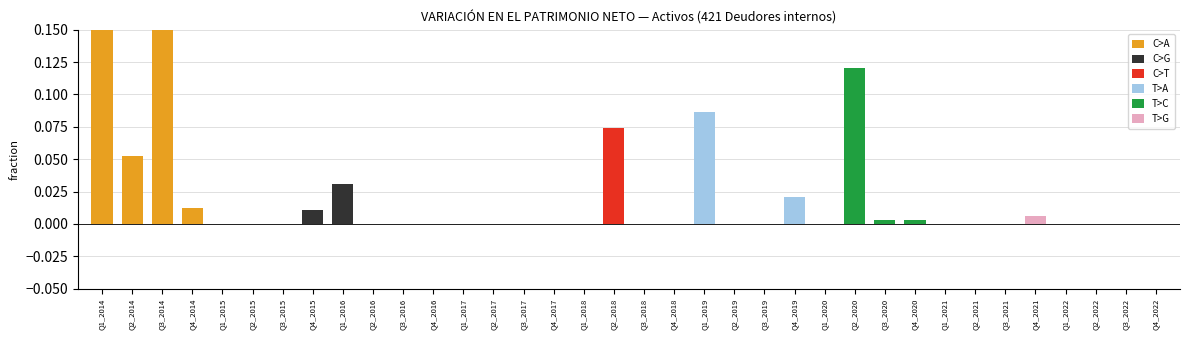

At which label does T>C reach its minimum?

Q1_2020